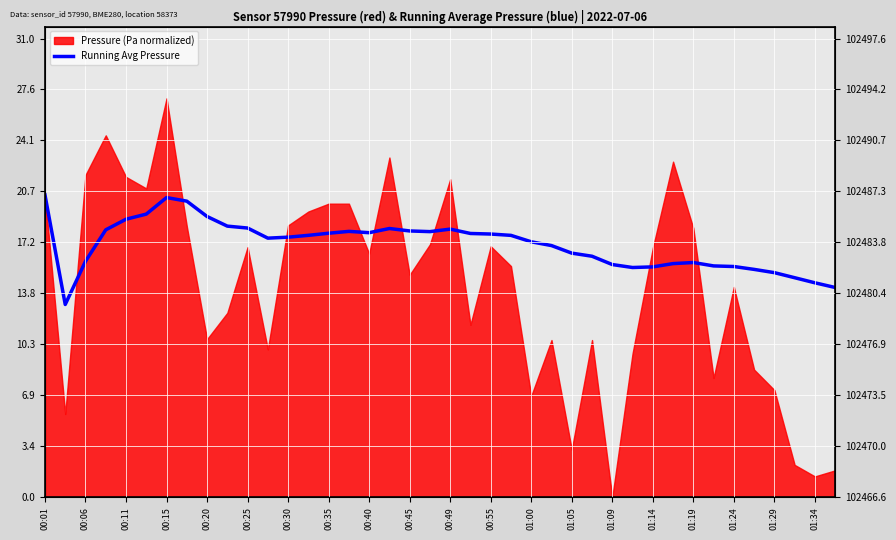

The value at 37 is 14.8. True or false?

True